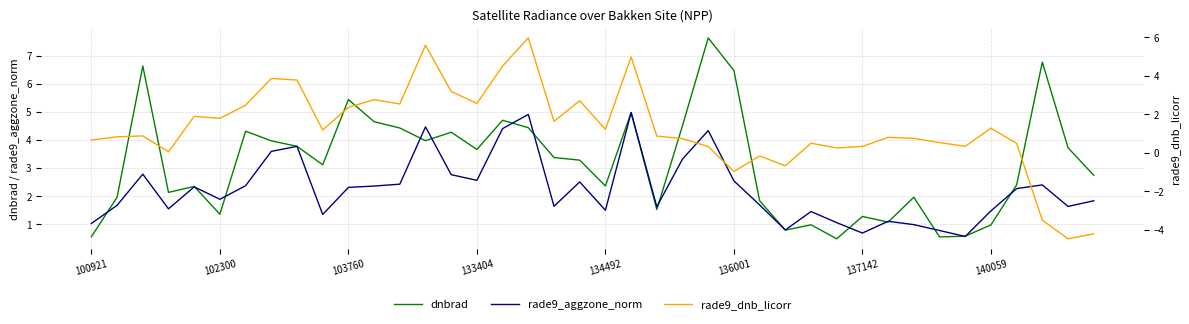

How many times do dnbrad and rade9_aggzone_norm cross each other?

17